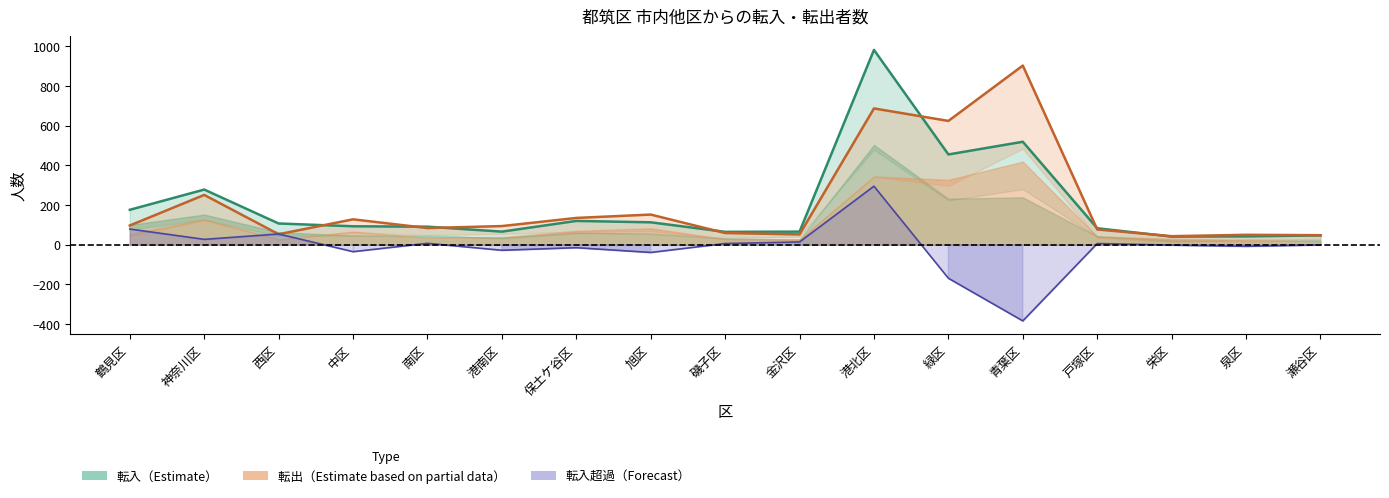

What is the value of the 転出総数 point at the 3rd from the left?

53